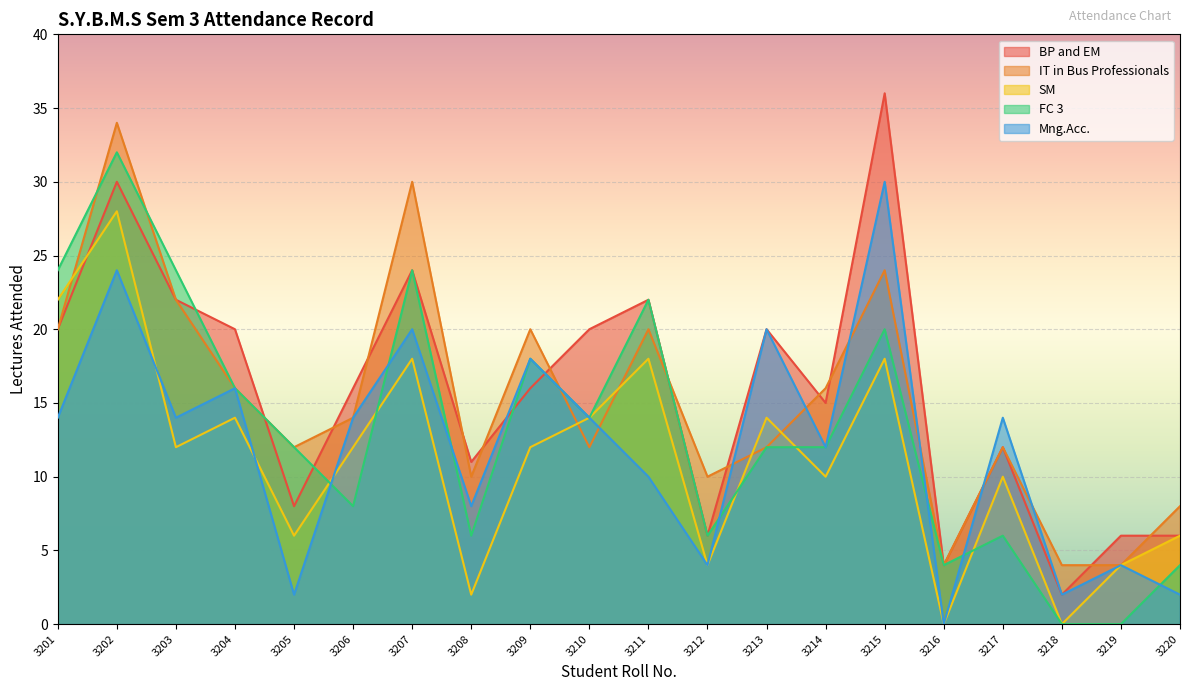

What are all the series names shown in the legend?

BP and EM, IT in Bus Professionals, SM, FC 3, Mng.Acc.